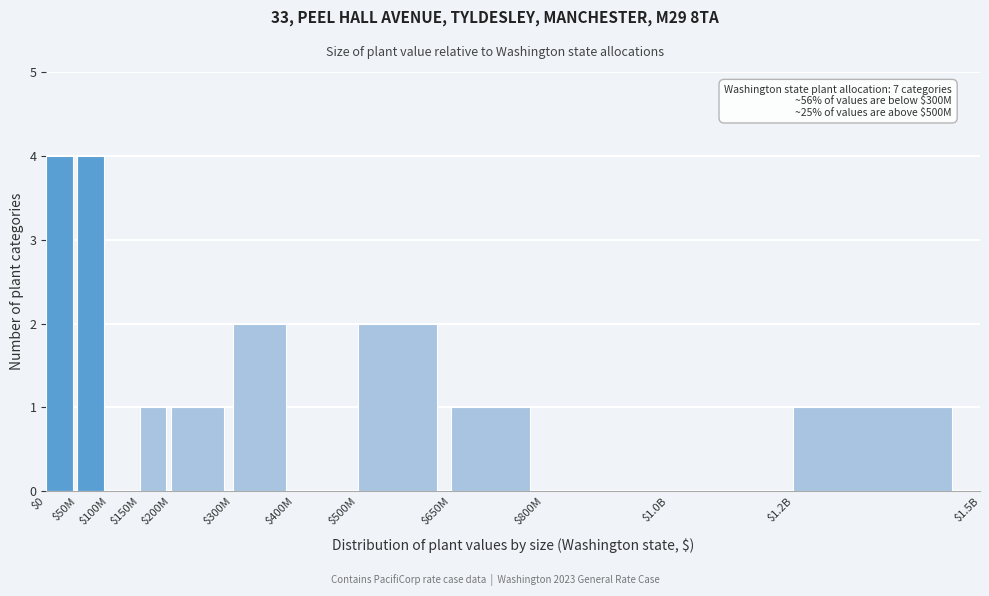

What is the sum of all values?

16